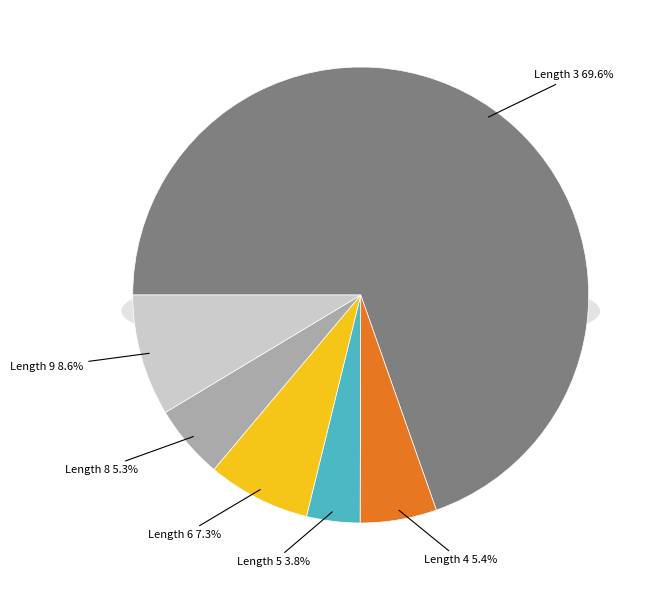

Rank the categories by value from highest to lowest.

3, 9, 6, 4, 8, 5